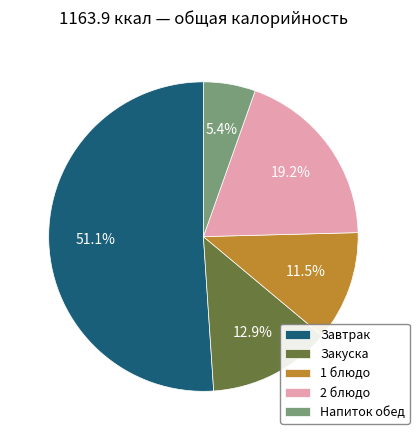

Rank the categories by value from highest to lowest.

Завтрак, 2 блюдо, Закуска, 1 блюдо, Напиток обед